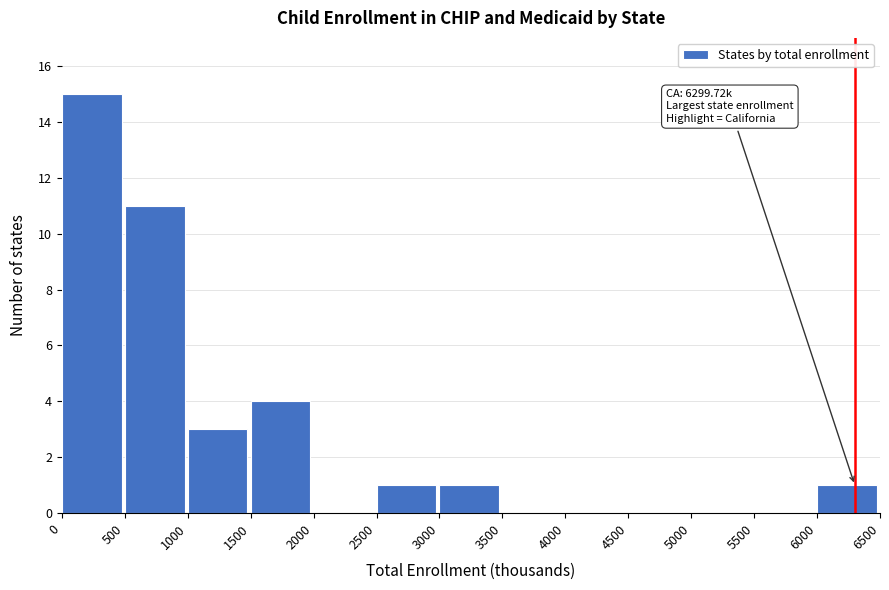

Over which range of the x-axis is the bar tallest?

0 to 500